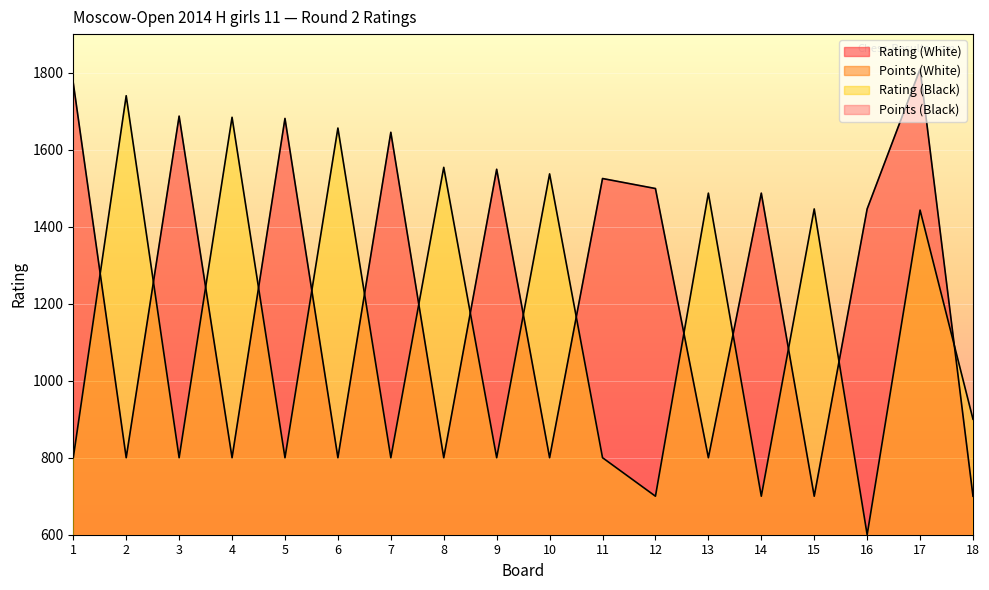

How many values in the Rating (Black) series are below 900?

9